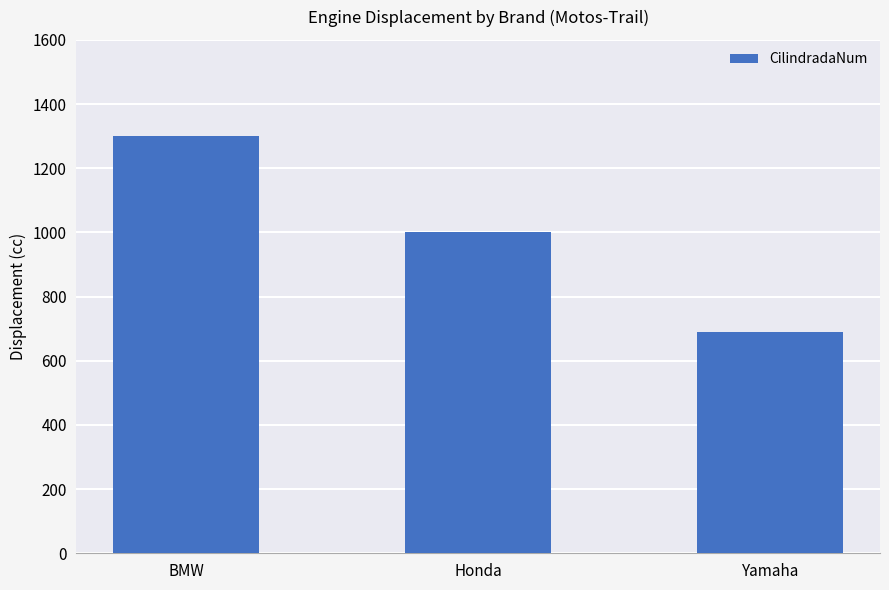

Reading left to right, transcribe all the data shown in this chart.

BMW=1300	Honda=1000	Yamaha=690